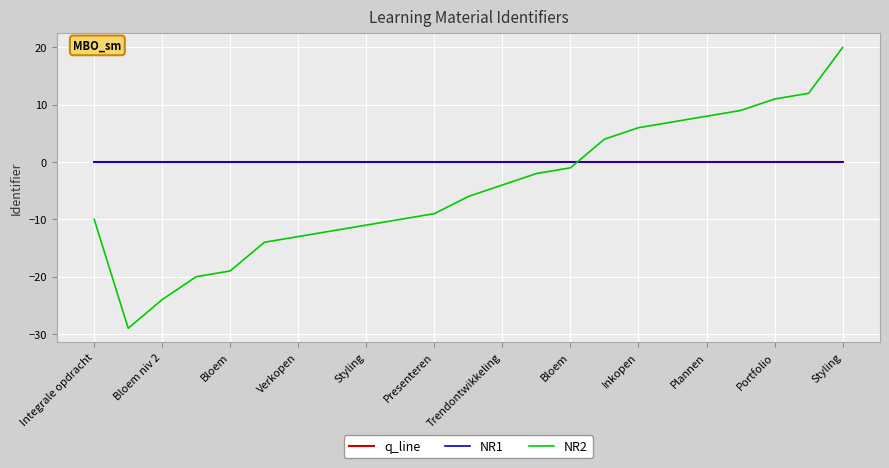

What is the highest value of the NR2 series?

20.0